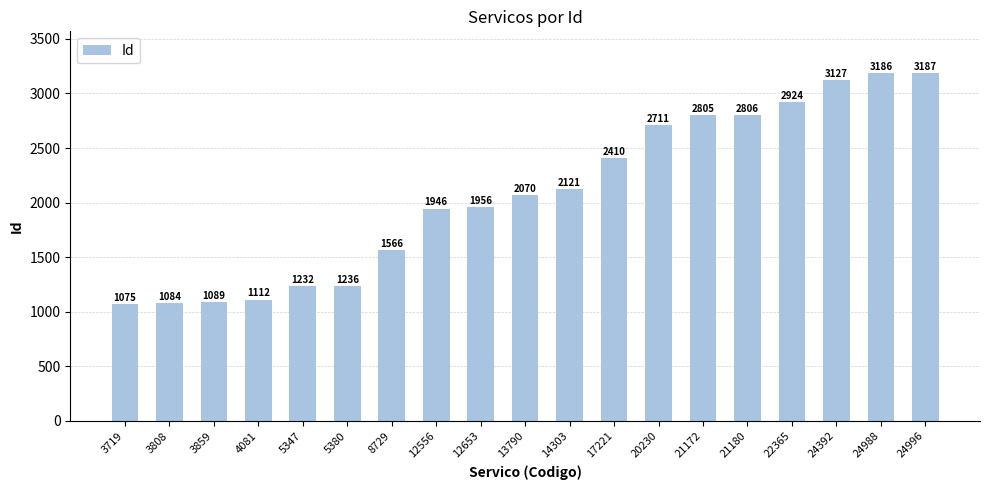

Which has a higher value, 3808 or 8729?

8729